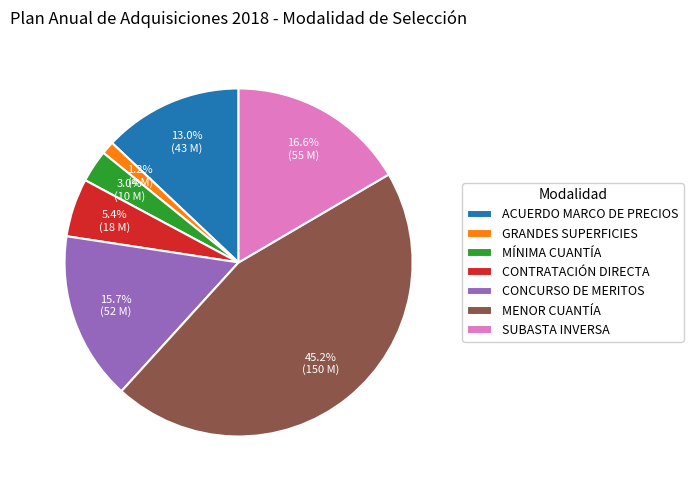

The SUBASTA INVERSA slice represents 17% of the pie. True or false?

True